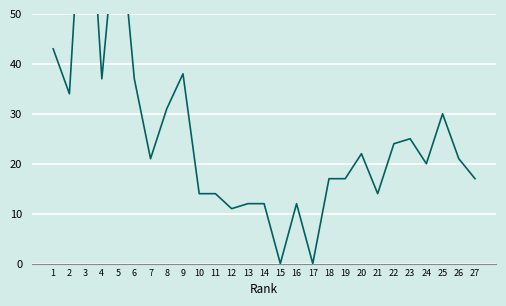

True or false: the data shows 5 at 12.

False